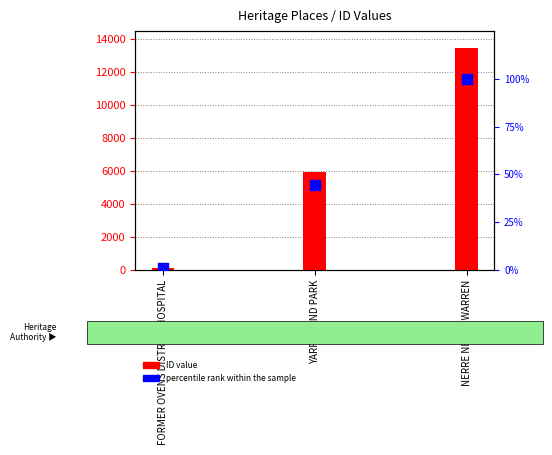

Which series reaches the minimum Y coordinate?

percentile rank within the sample